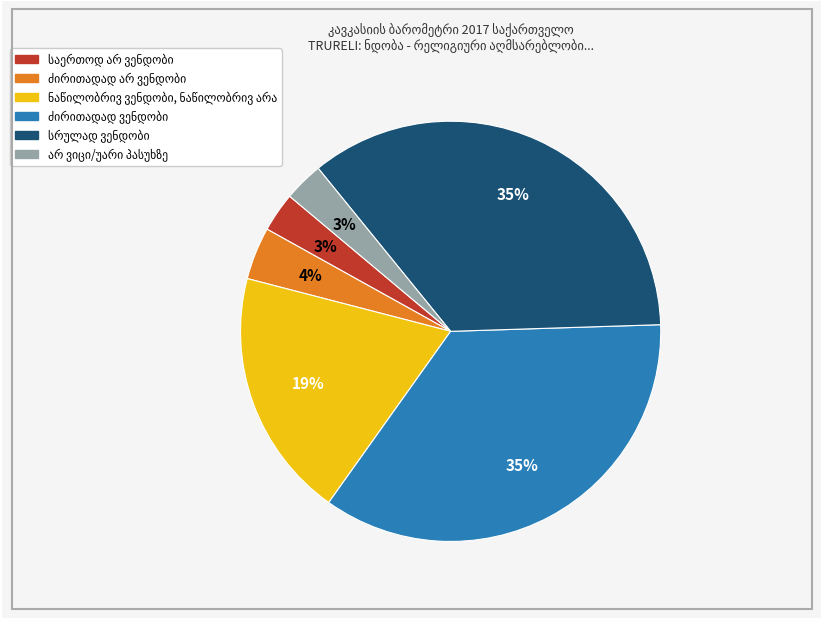

To the nearest percent, what is the average slice percentage?

17%